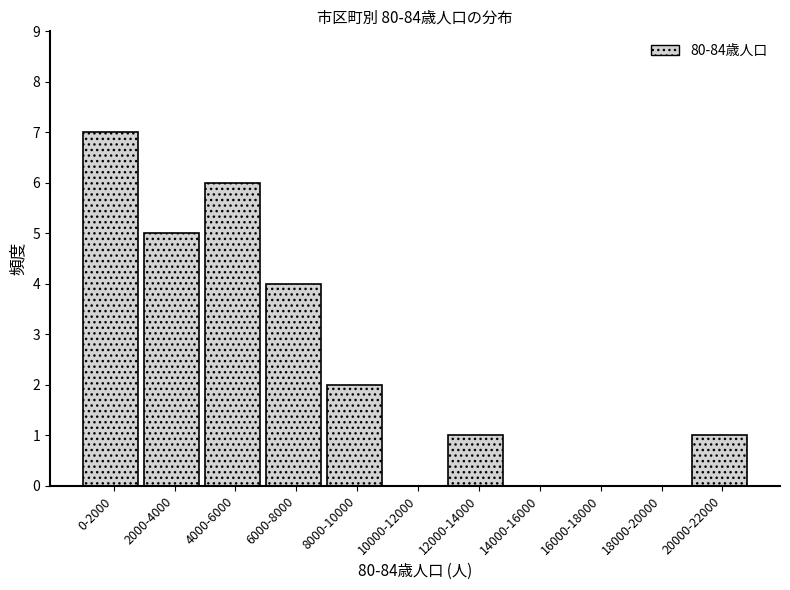

Reading left to right, what are all the values shown in this chart?

0-2000=7	2000-4000=5	4000-6000=6	6000-8000=4	8000-10000=2	10000-12000=0	12000-14000=1	14000-16000=0	16000-18000=0	18000-20000=0	20000-22000=1